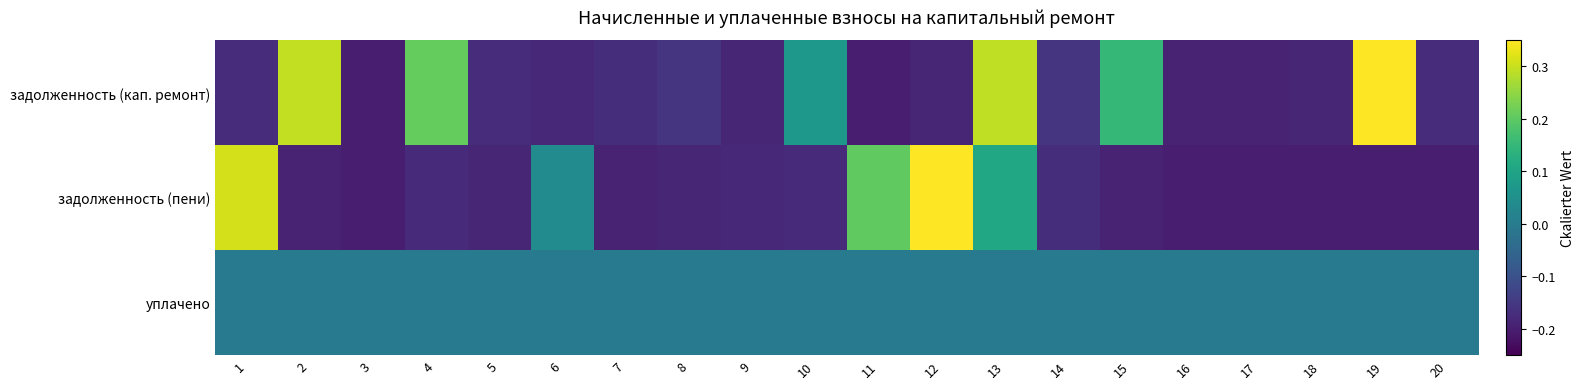

Reading left to right, transcribe all the data shown in this chart.

задолженность (кап. ремонт): 1=-0.2	2=0.3	3=-0.2	4=0.2	5=-0.2	6=-0.2	7=-0.2	8=-0.2	9=-0.2	10=0.1	11=-0.2	12=-0.2	13=0.3	14=-0.2	15=0.1	16=-0.2	17=-0.2	18=-0.2	19=0.4	20=-0.2
задолженность (пени): 1=0.3	2=-0.2	3=-0.2	4=-0.2	5=-0.2	6=0.0	7=-0.2	8=-0.2	9=-0.2	10=-0.2	11=0.2	12=0.4	13=0.1	14=-0.2	15=-0.2	16=-0.2	17=-0.2	18=-0.2	19=-0.2	20=-0.2
уплачено: 1=0.0	2=0.0	3=0.0	4=0.0	5=0.0	6=0.0	7=0.0	8=0.0	9=0.0	10=0.0	11=0.0	12=0.0	13=0.0	14=0.0	15=0.0	16=0.0	17=0.0	18=0.0	19=0.0	20=0.0